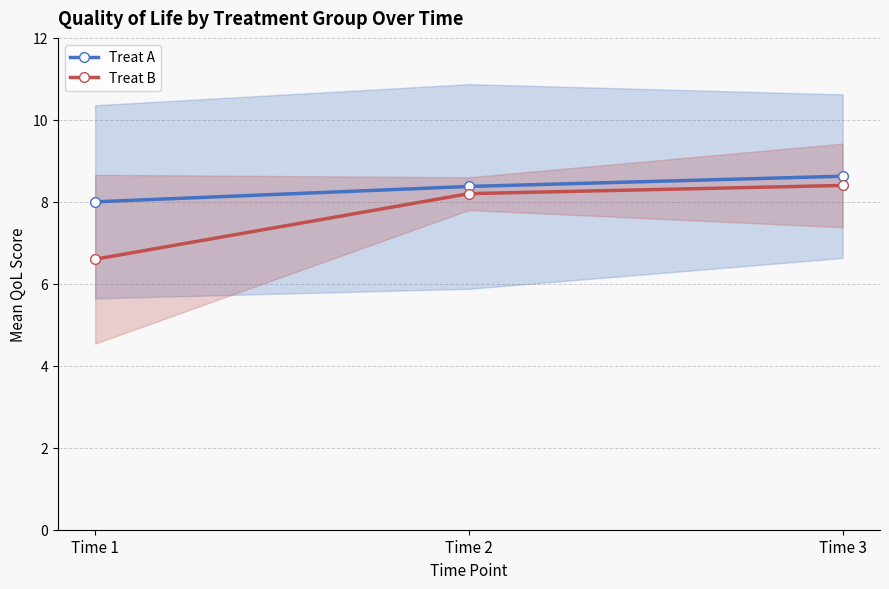

Rank the series by their maximum value, from highest to lowest.

Treat A, Treat B